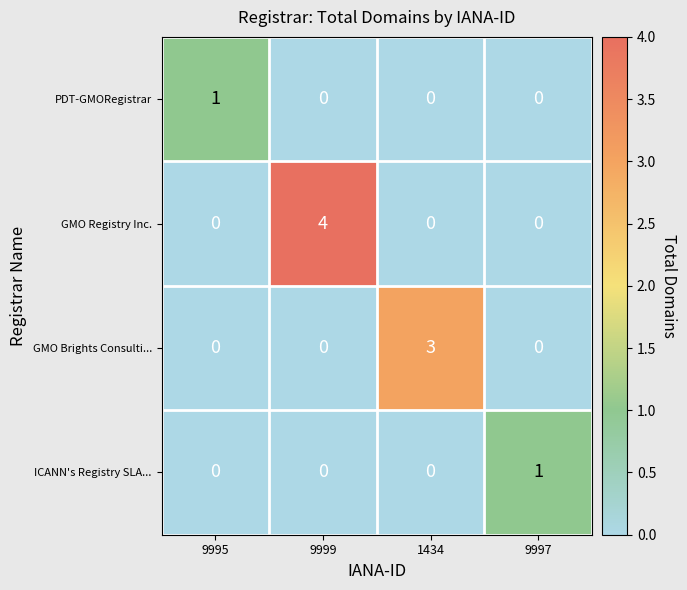

At how many categories does at least one series exceed 2?

2